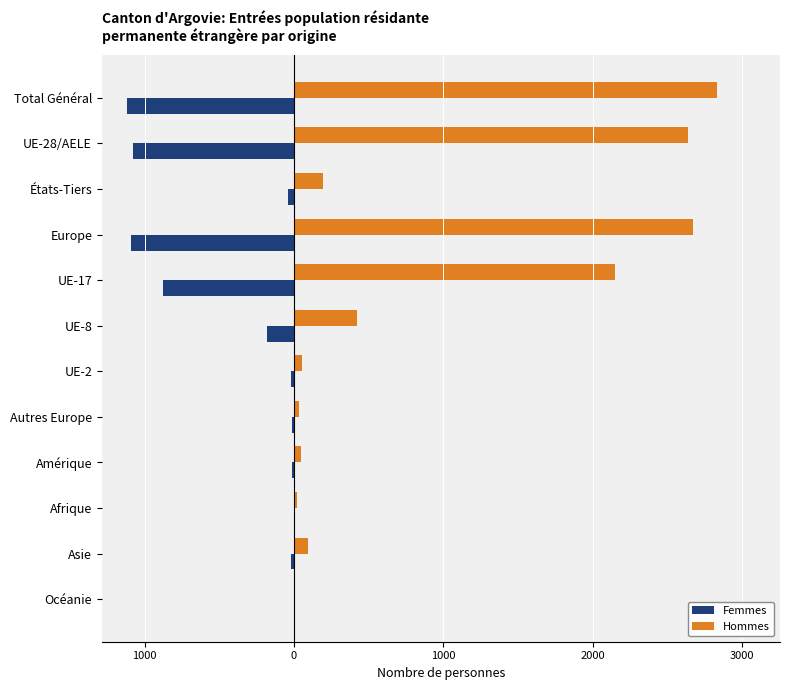

What are all the series names shown in the legend?

Femmes, Hommes